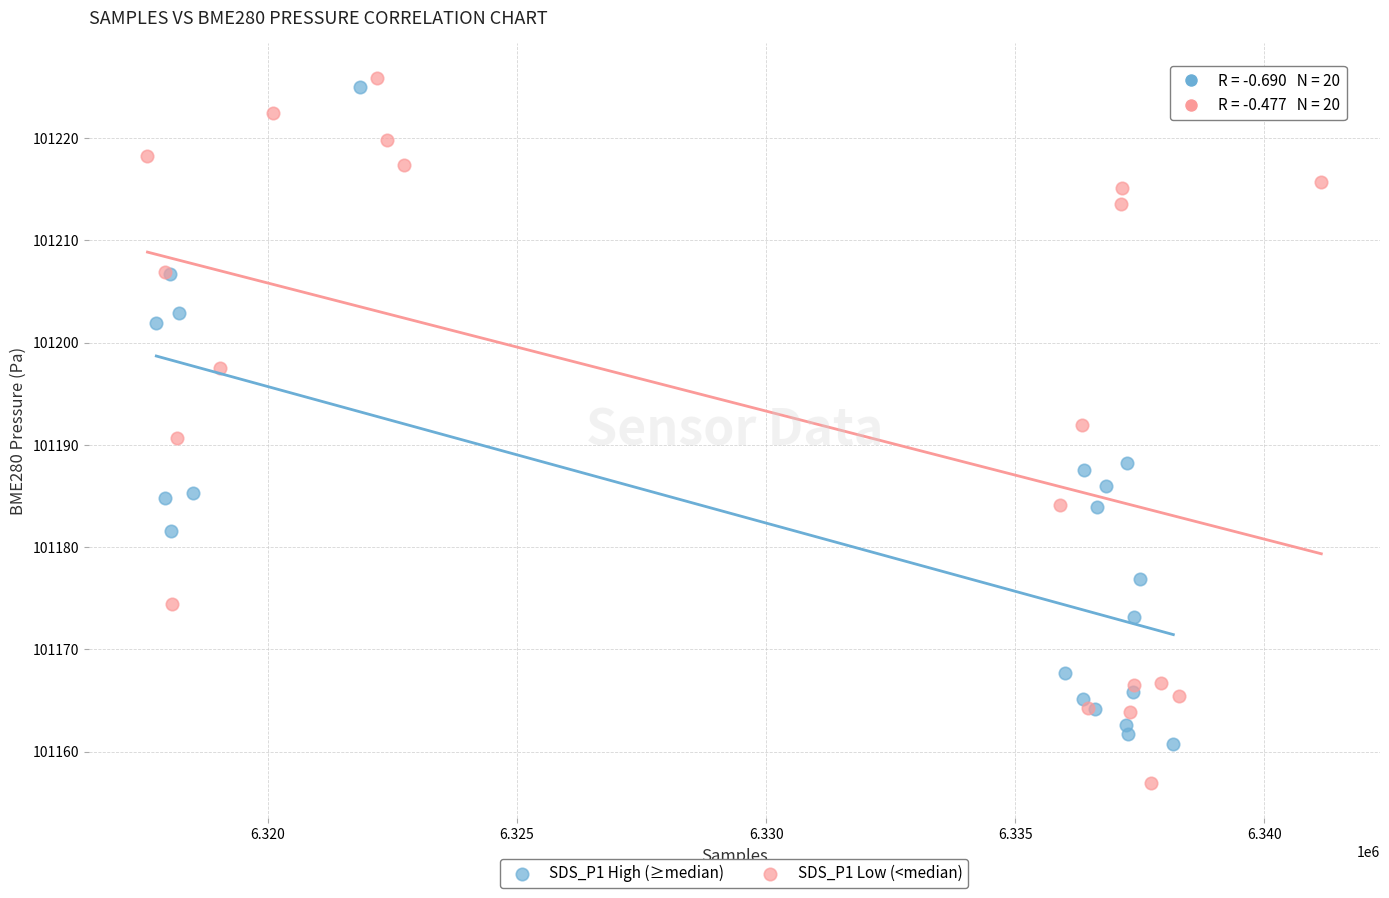

Which series has the widest spread of Y values?

SDS_P1 Low (<median)